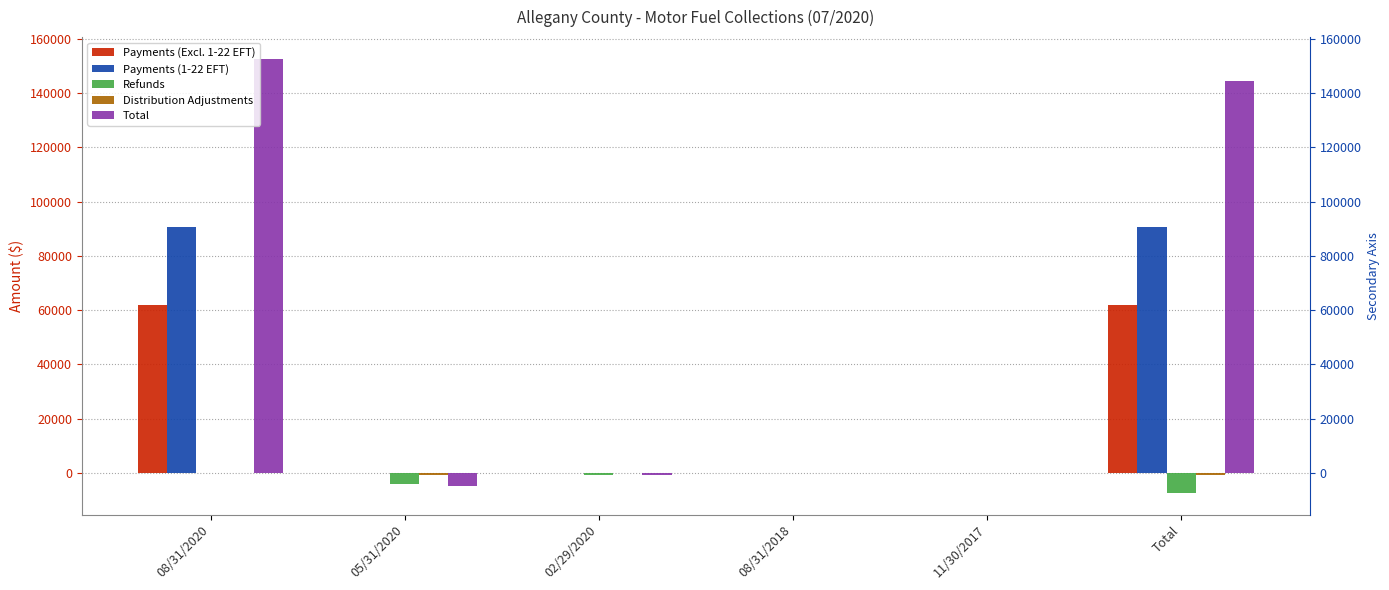

How many bars are there in total?

30